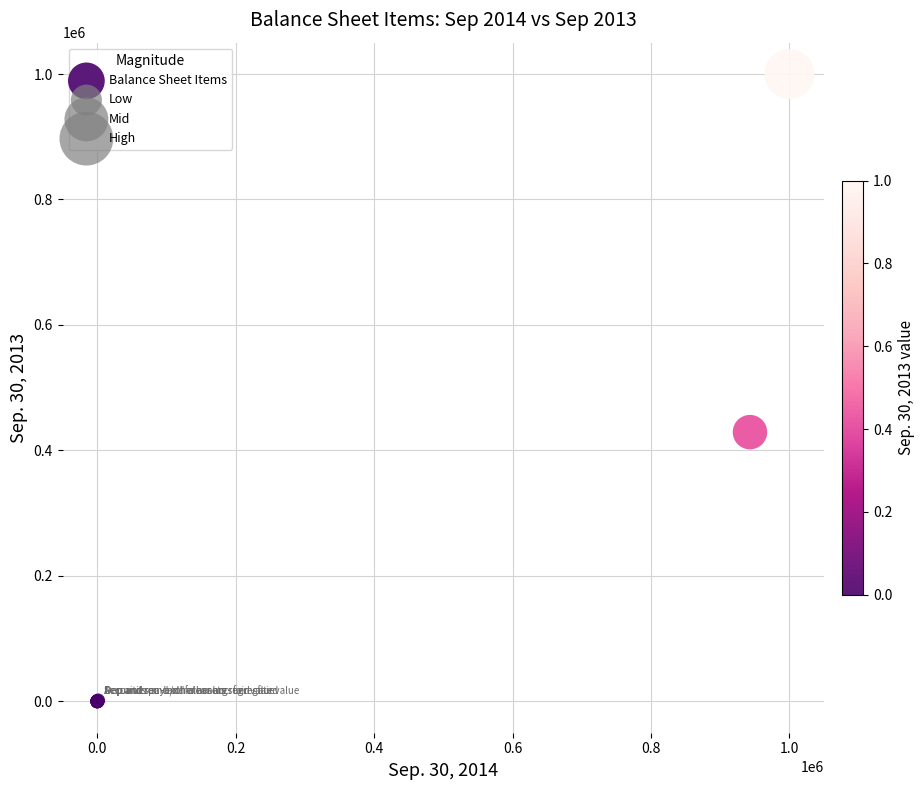

What Y value in the scatter plot is closest to 499993?

429173.0